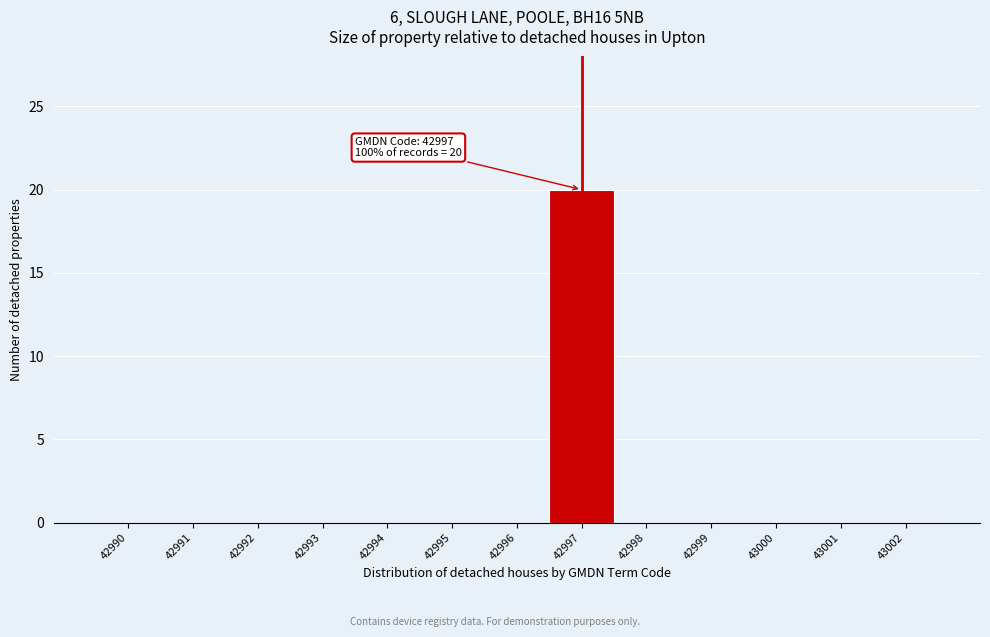

Reading left to right, transcribe all the data shown in this chart.

42990=0	42991=0	42992=0	42993=0	42994=0	42995=0	42996=0	42997=20	42998=0	42999=0	43000=0	43001=0	43002=0